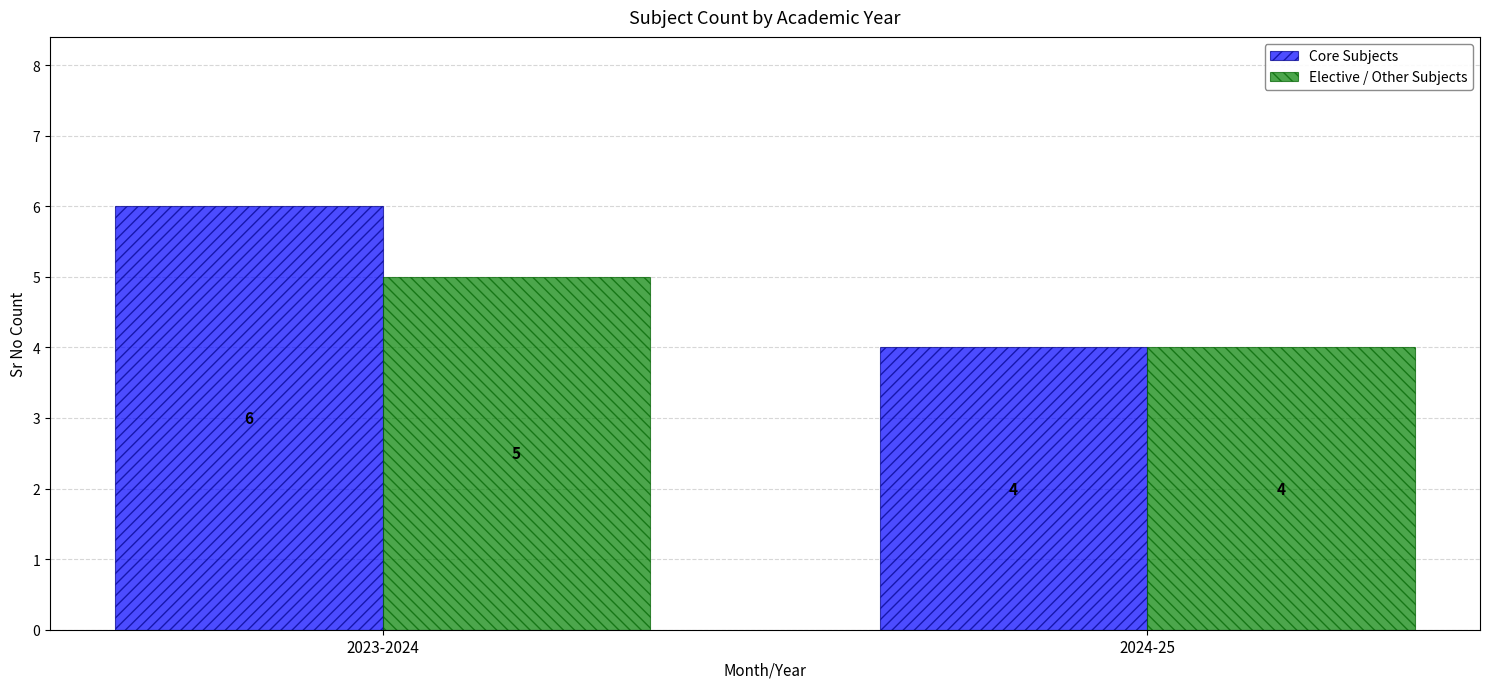

How many categories are shown in the chart?

2